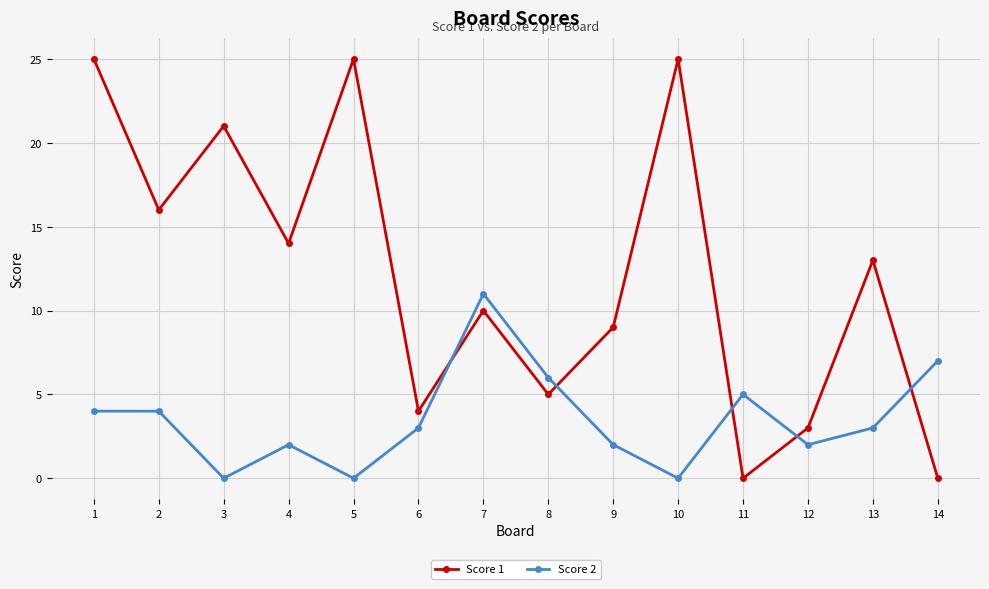

Is the value of Score 1 at 8 greater than the value of Score 2 at 12?

Yes